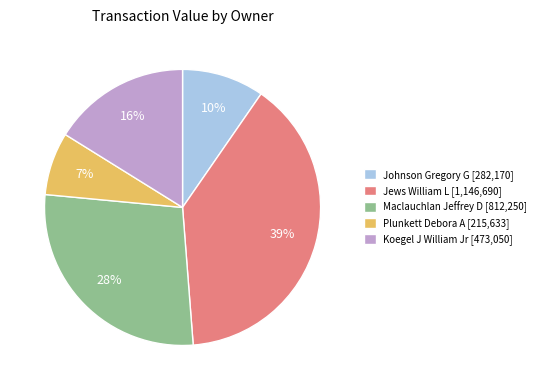

Between Koegel J William Jr and Plunkett Debora A, which is larger?

Koegel J William Jr